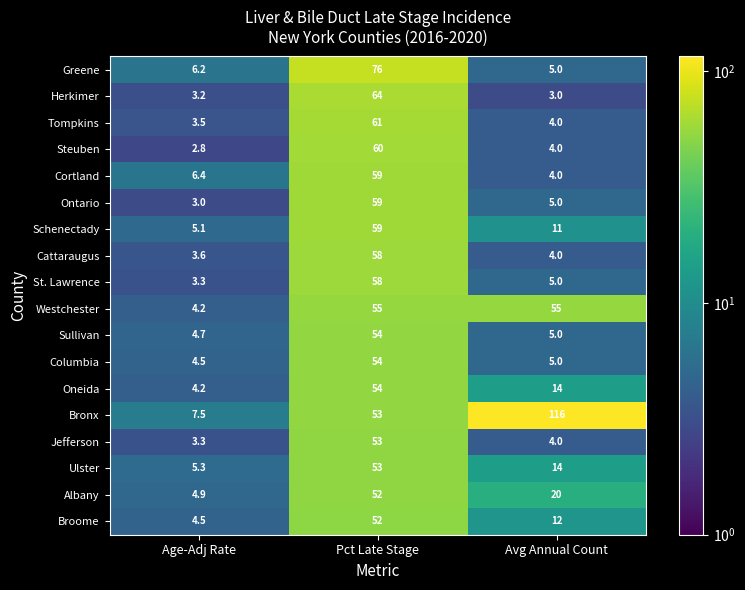

Is it true that Broome equals 4.5 at Age-Adj Rate?

True